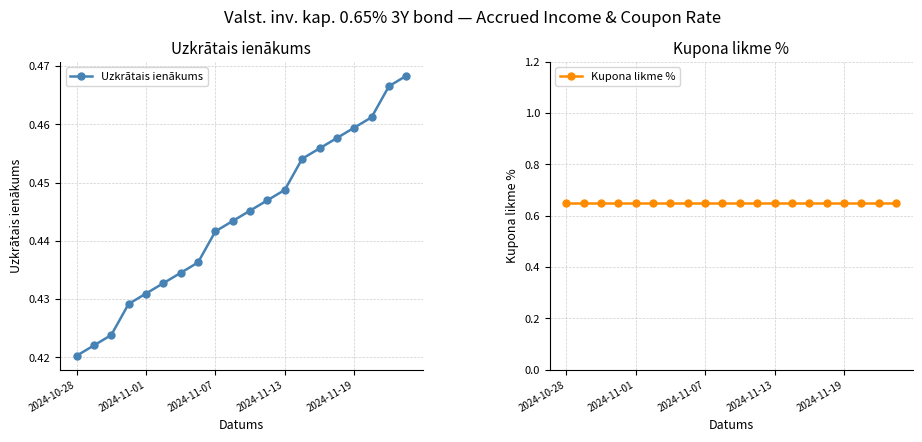

At which label is Uzkrātais ienākums closest to 0?

2024-10-28